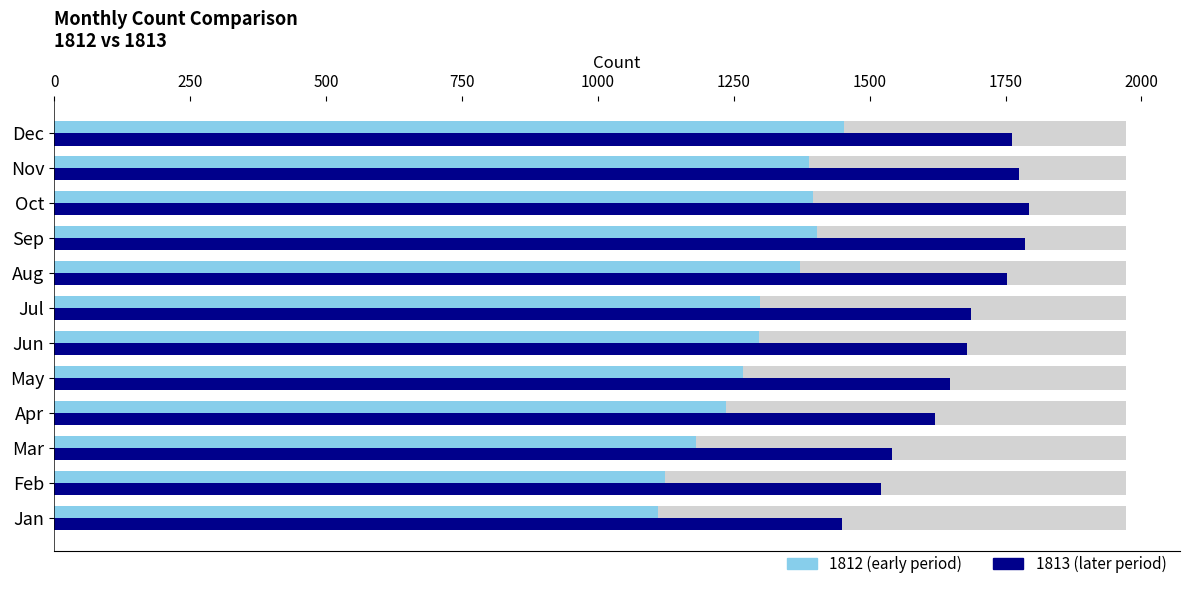

How many bars are there in total?

24